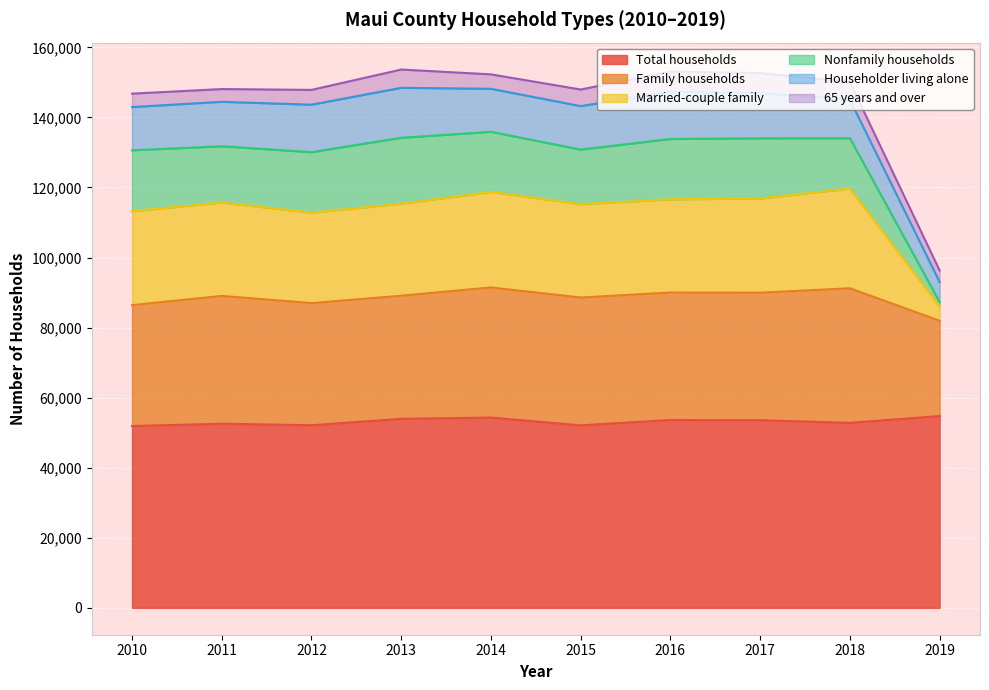

At which category does Married-couple family reach its first local valley?

2012